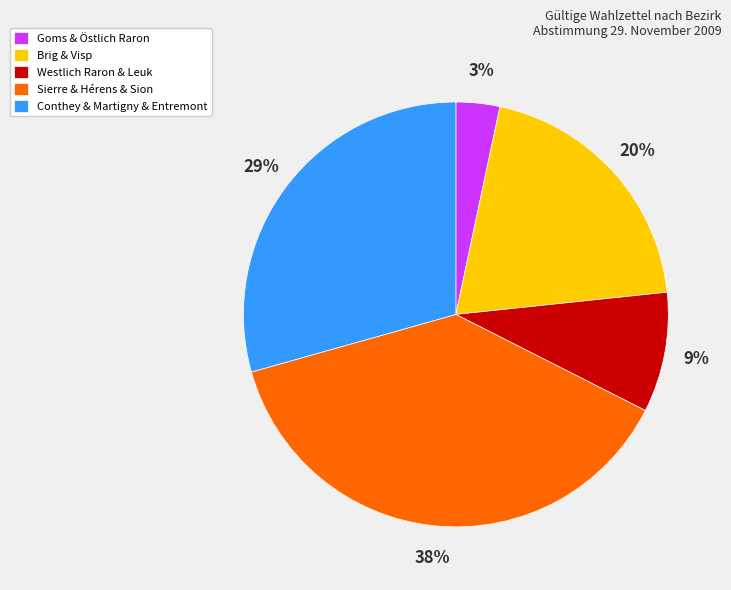

Approximately how many times larger is the value at Westlich Raron & Leuk compared to Conthey & Martigny & Entremont?

0.3